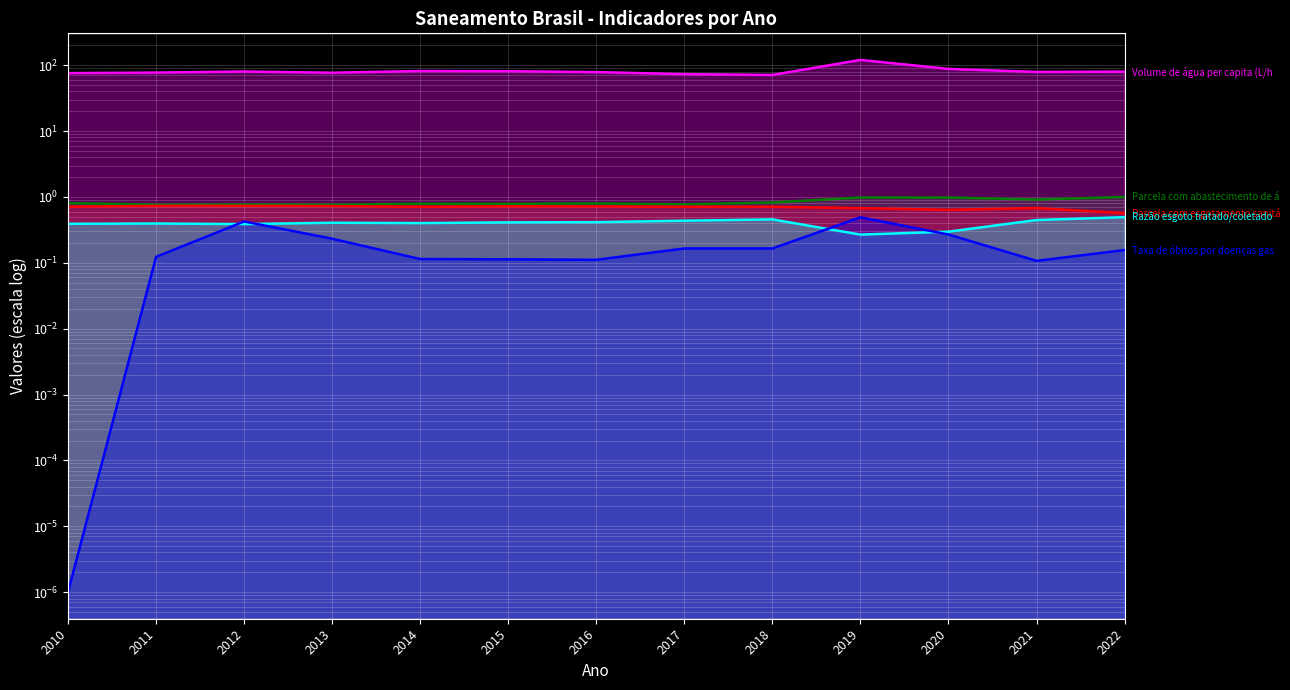

At which label does Razão esgoto tratado/coletado reach its peak?

2022